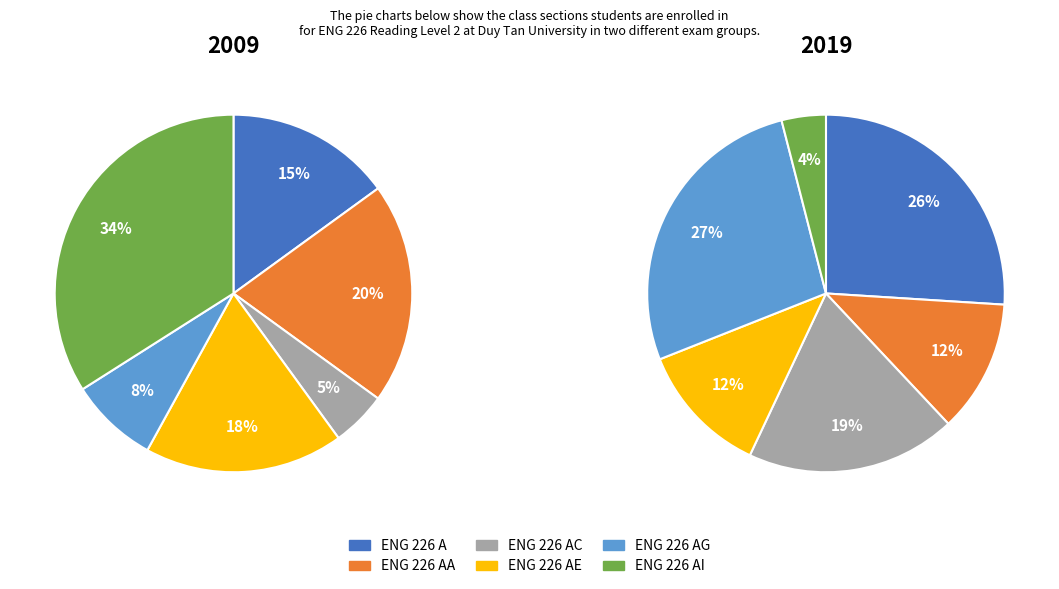

How many segments does this pie chart have?

6